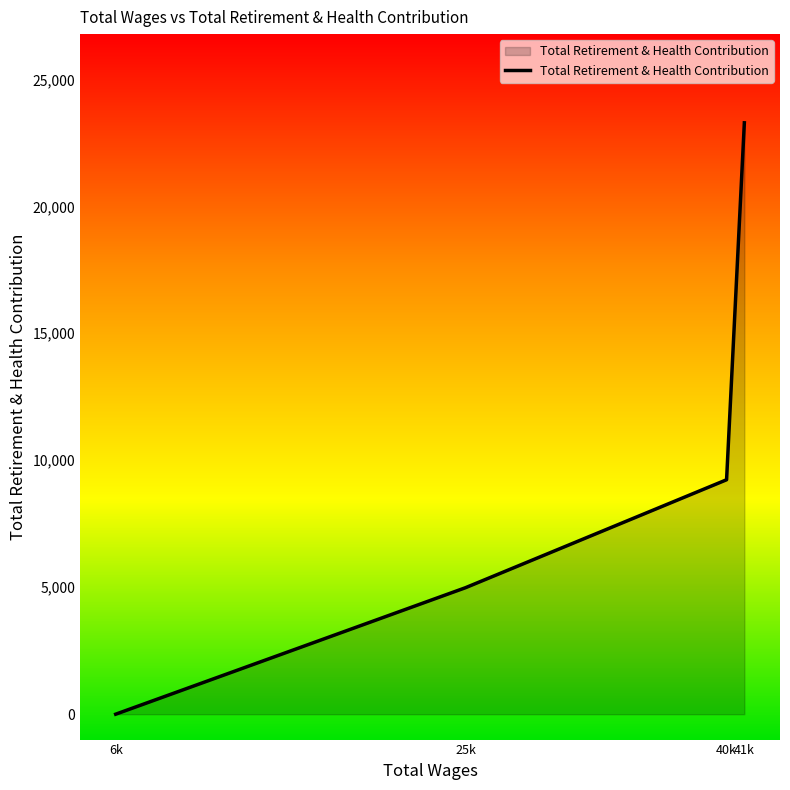

Where is the data nearest to the value 11644?

40k